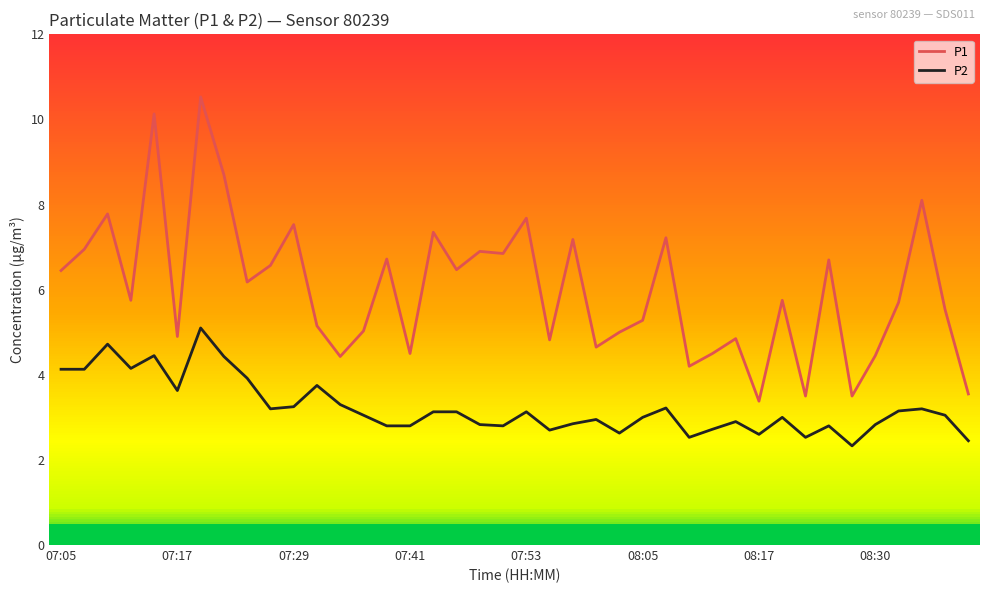

What is the maximum value shown in the chart?

10.5